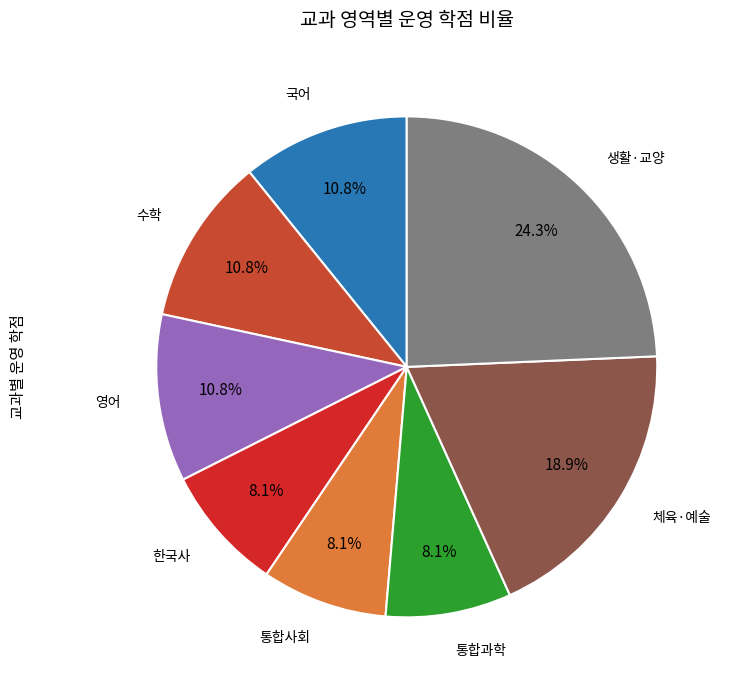

How many slices are in this pie chart?

8